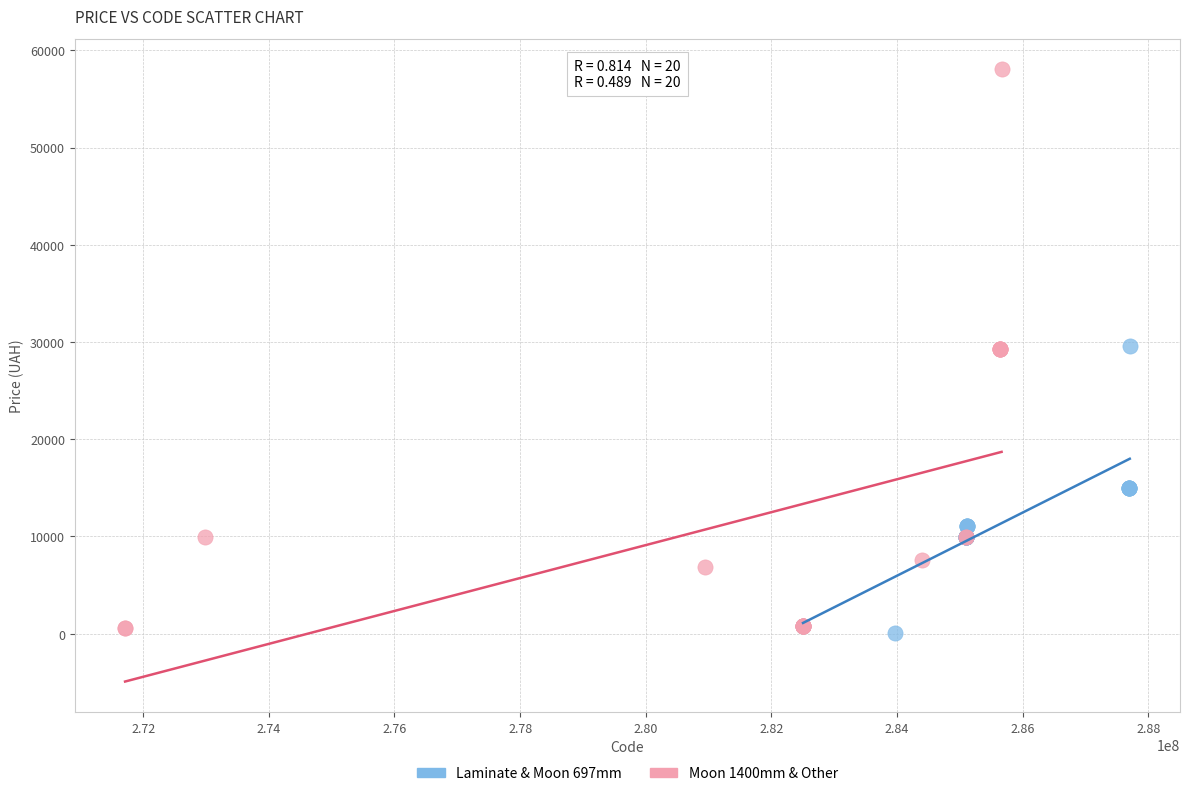

Which series contains the highest Y value?

Moon 1400mm & Other